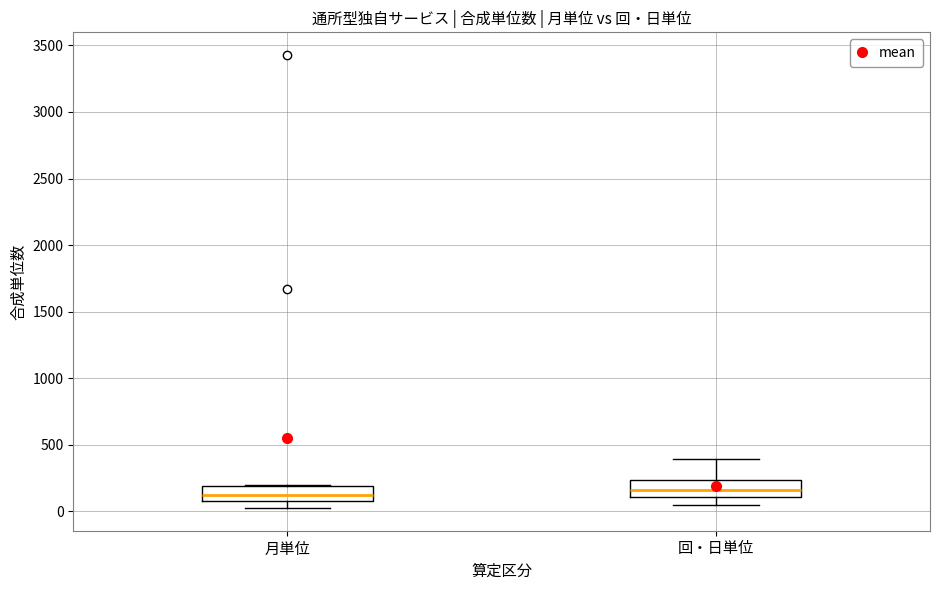

Where does the lower whisker of the box for 月単位 end on the y-axis? The values are not printed on the chart, so give them approximately, as read against the axis.

0